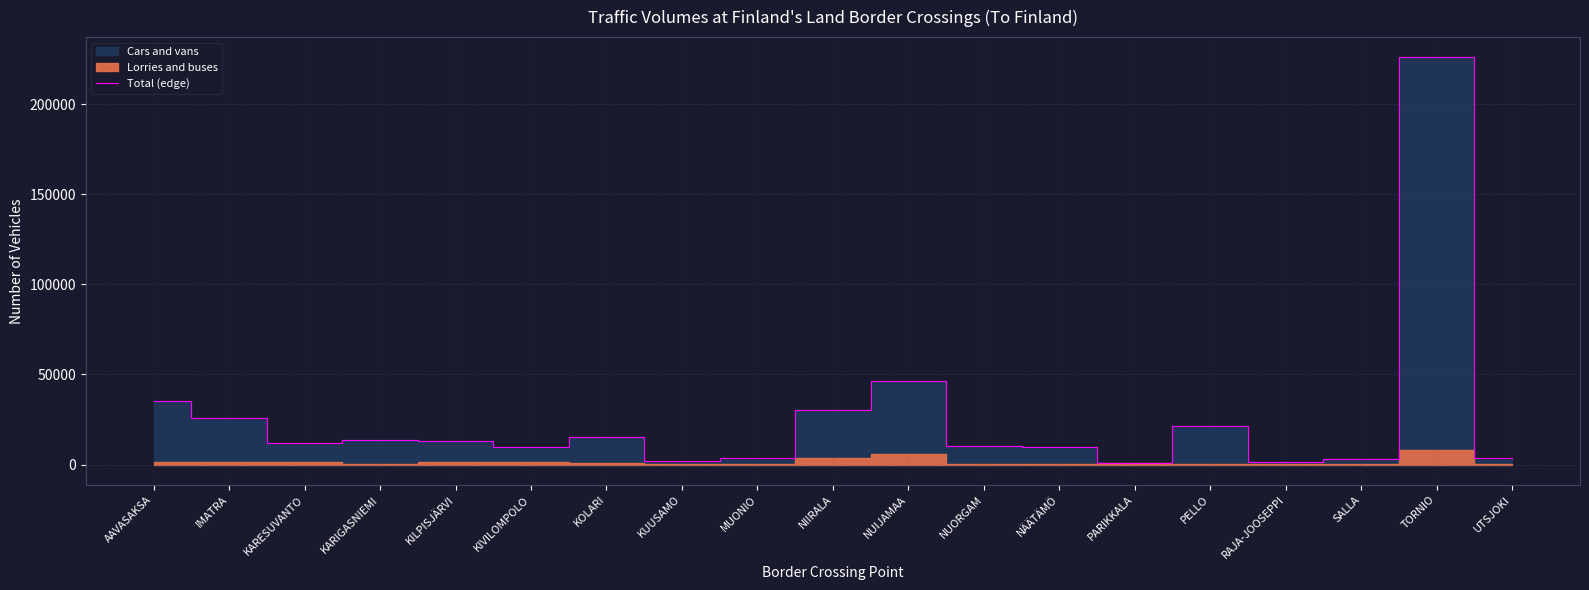

Between PARIKKALA and TORNIO, which is larger?

TORNIO